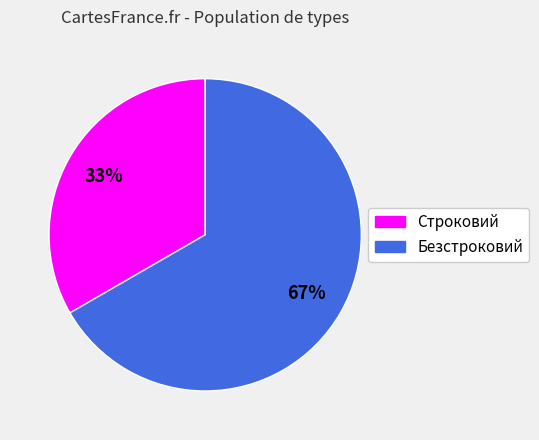

To the nearest percent, what portion does Строковий represent?

33%